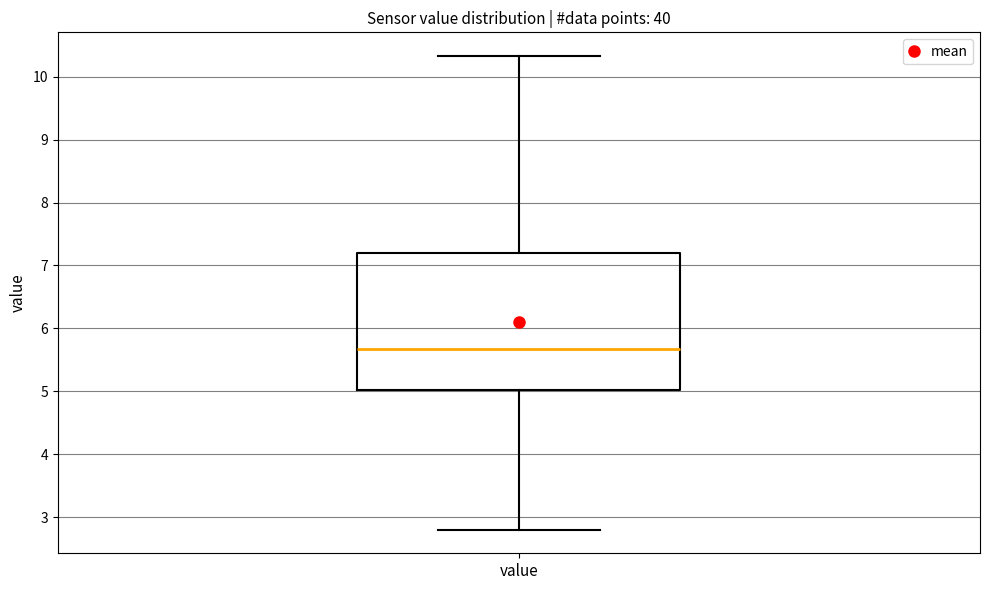

Where is the upper edge of the box for value on the y-axis? The values are not printed on the chart, so give them approximately, as read against the axis.

7.2